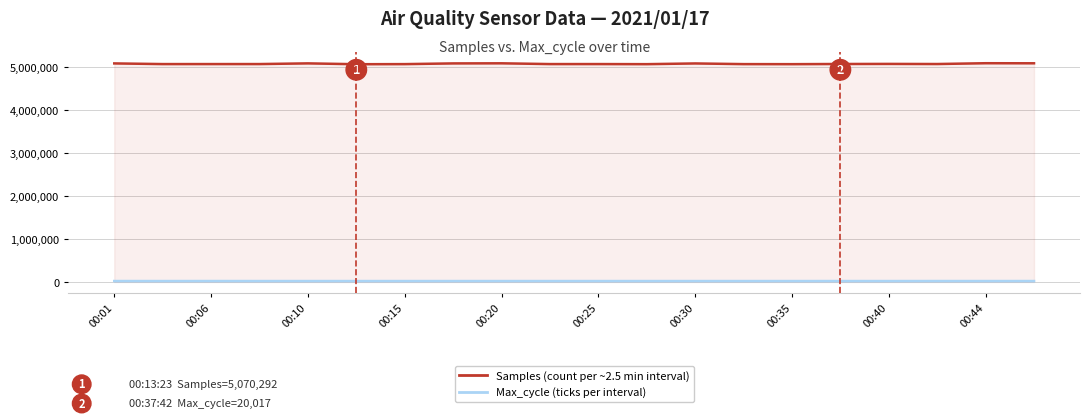

What position from the right is 11?

9